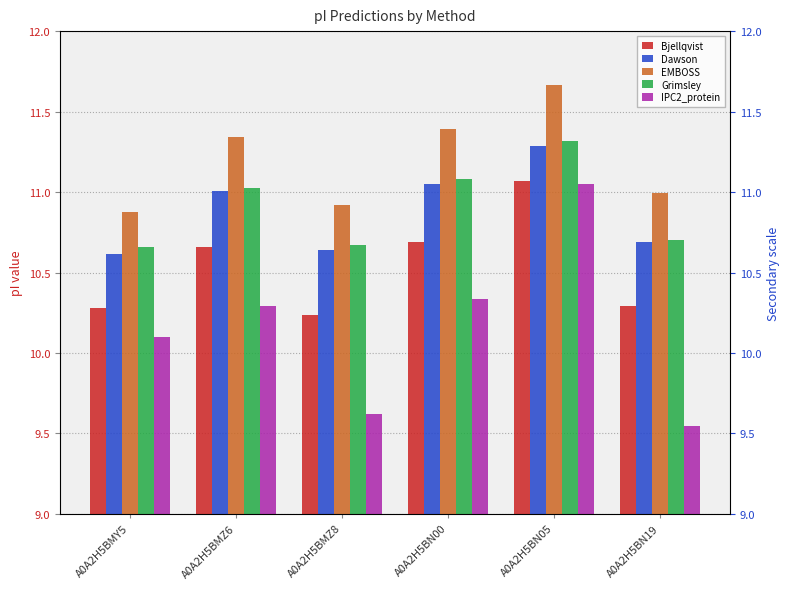

How many series are shown in this chart?

5